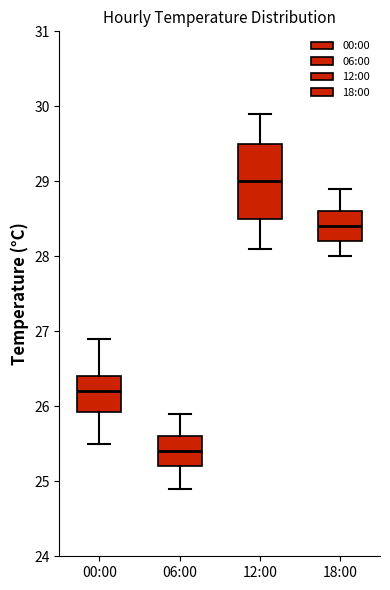

Reading left to right, read every box against the y-axis: the position of its median line, the range the box covers, and the ends of its whiskers. The values are not printed on the chart, so give them approximately, as read against the axis.

00:00: median 26.2, box 25.9 to 26.4, whiskers 25.5 to 26.9
06:00: median 25.4, box 25.2 to 25.6, whiskers 24.9 to 25.9
12:00: median 29.0, box 28.5 to 29.5, whiskers 28.1 to 29.9
18:00: median 28.4, box 28.2 to 28.6, whiskers 28.0 to 28.9